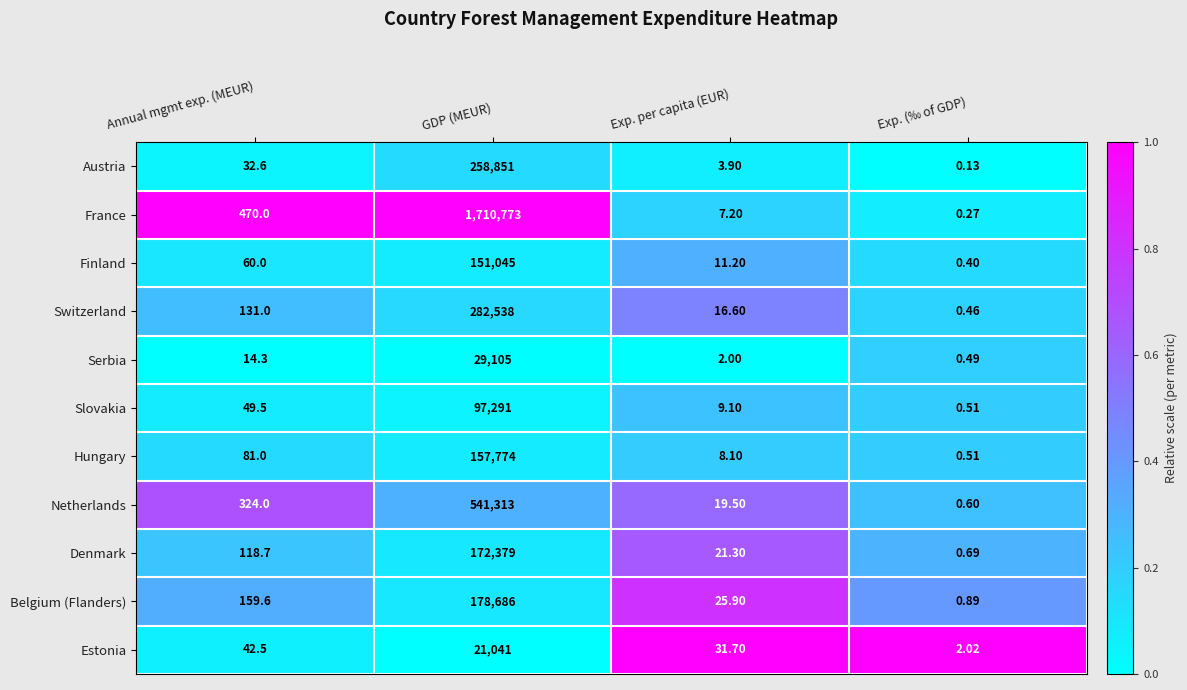

Which label corresponds to the smallest value in the chart?

Exp. (‰ of GDP)